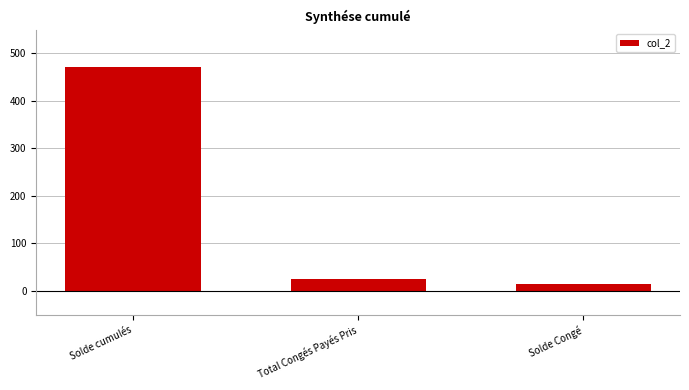

Is it true that the value at Solde Congé is 14.5?

True